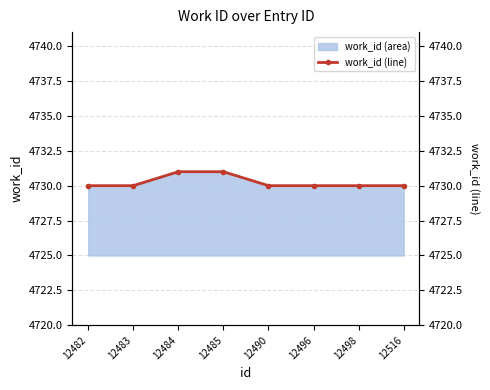

Reading left to right, transcribe all the data shown in this chart.

4730	4730	4731	4731	4730	4730	4730	4730